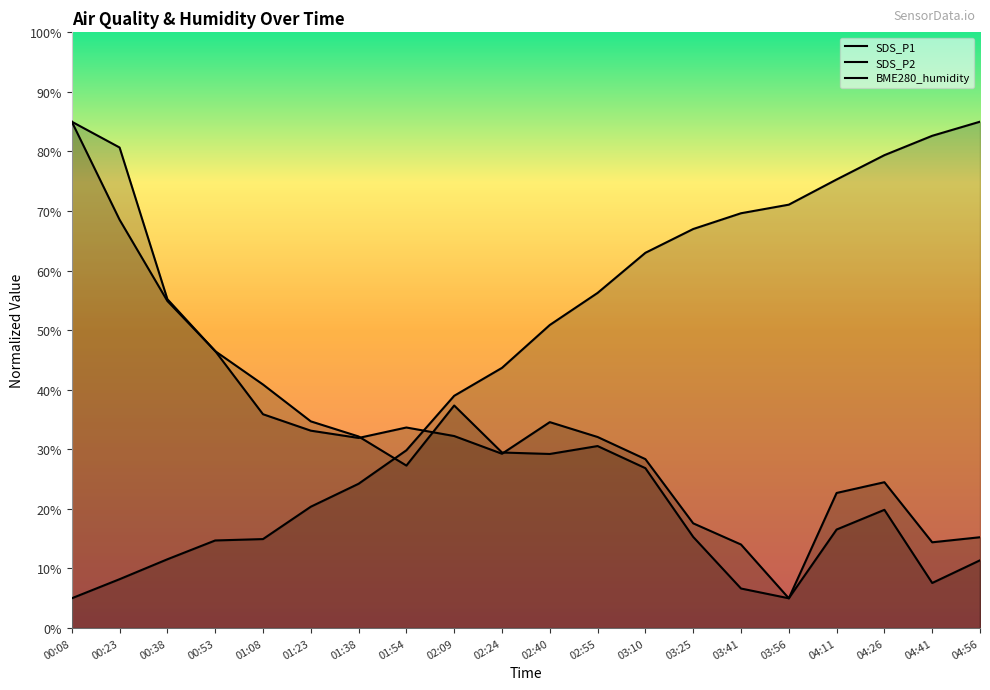

Reading left to right, list all the values displayed in this chart.

SDS_P1: 85.0	80.7	55.2	46.5	40.9	34.7	32.2	27.3	37.4	29.5	29.2	30.6	26.8	15.3	6.6	5.0	16.5	19.8	7.6	11.4
SDS_P2: 85.0	68.5	54.9	46.5	35.9	33.1	31.9	33.7	32.2	29.3	34.6	32.1	28.4	17.6	14.0	5.0	22.7	24.5	14.4	15.2
BME280_humidity: 5.0	8.2	11.5	14.7	14.9	20.4	24.2	29.8	39.0	43.7	50.9	56.3	63.0	67.0	69.6	71.1	75.3	79.4	82.6	85.0